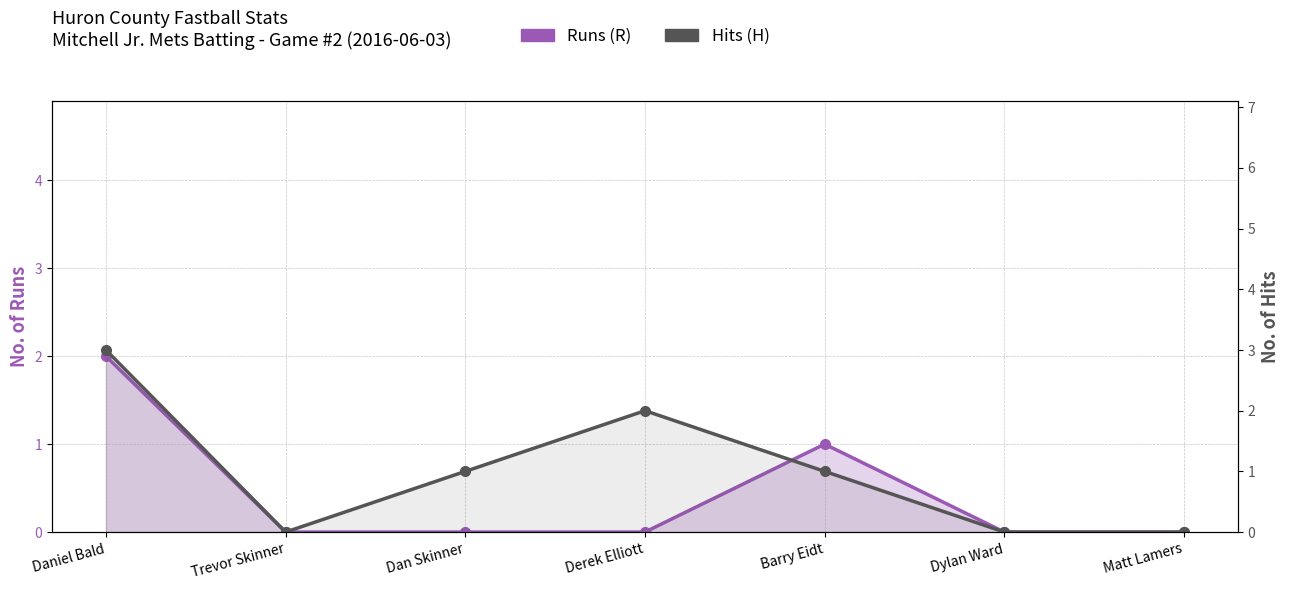

Does the chart have visible grid lines?

Yes